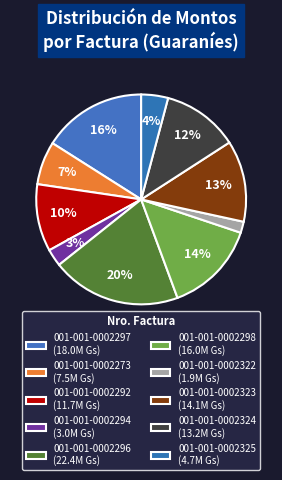

Which category has the biggest portion of the pie?

001-001-0002296